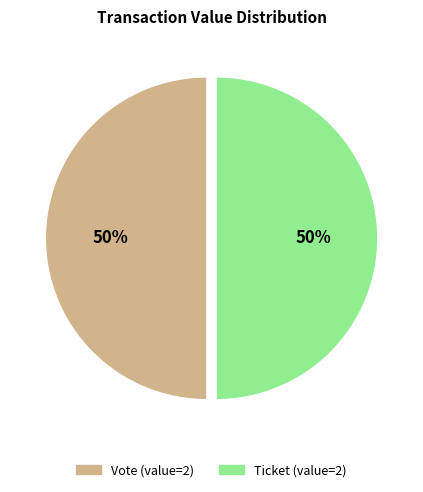

How many slices are in this pie chart?

2